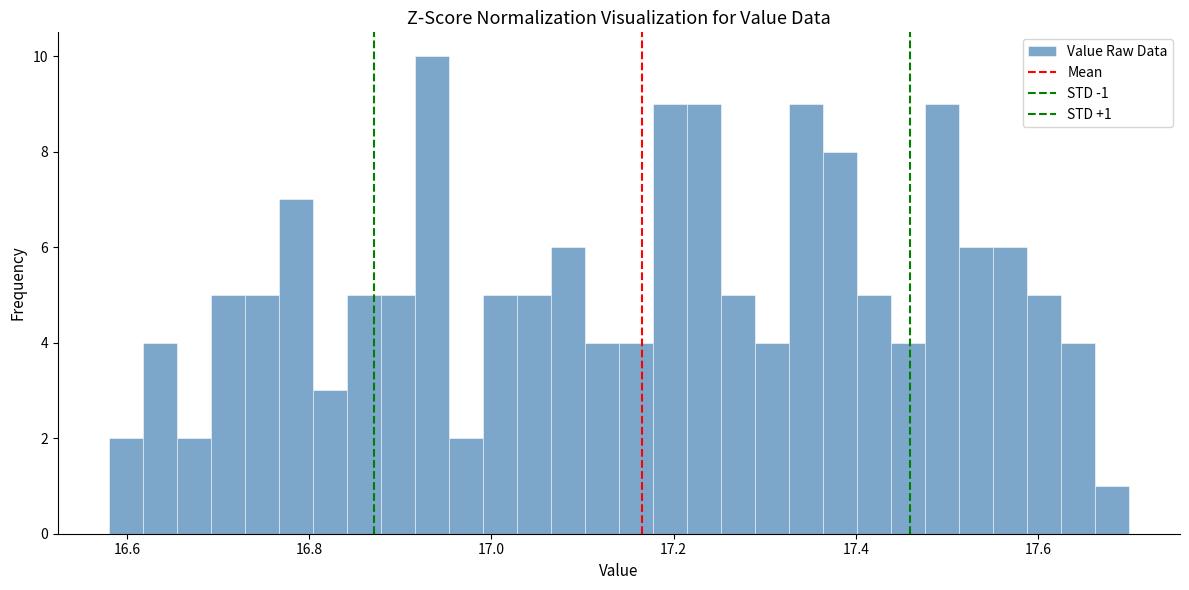

Read against the x-axis, roughly where is the centre of the tallest bar?

16.94